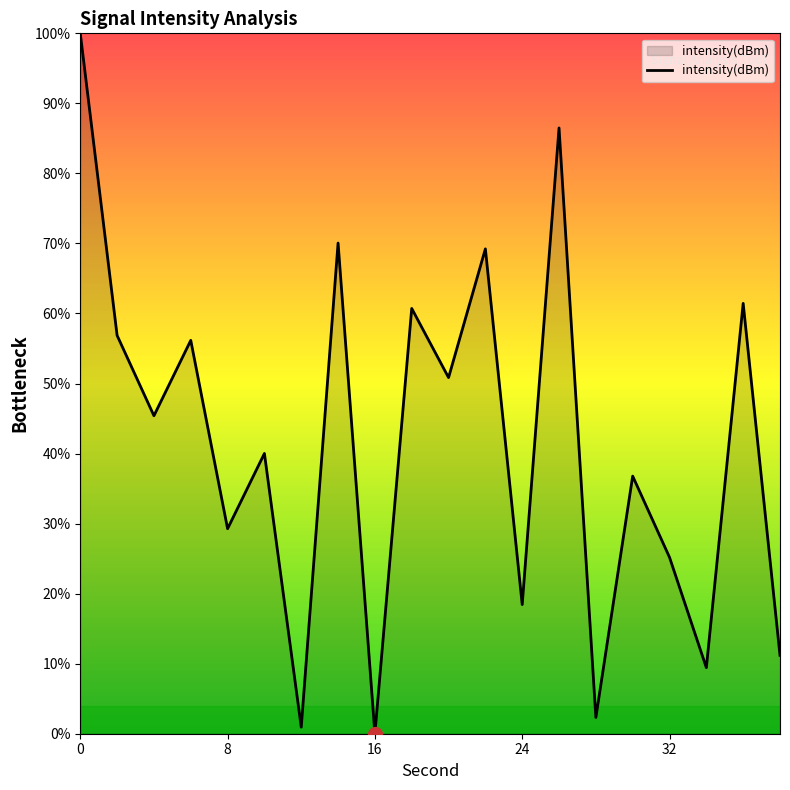

What is the difference between the maximum and minimum values?

100.0